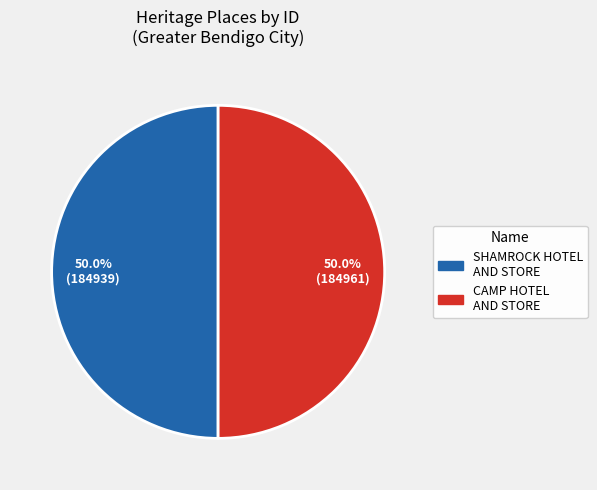

What is the largest slice in the pie chart?

FORMER CAMP HOTEL AND STORE